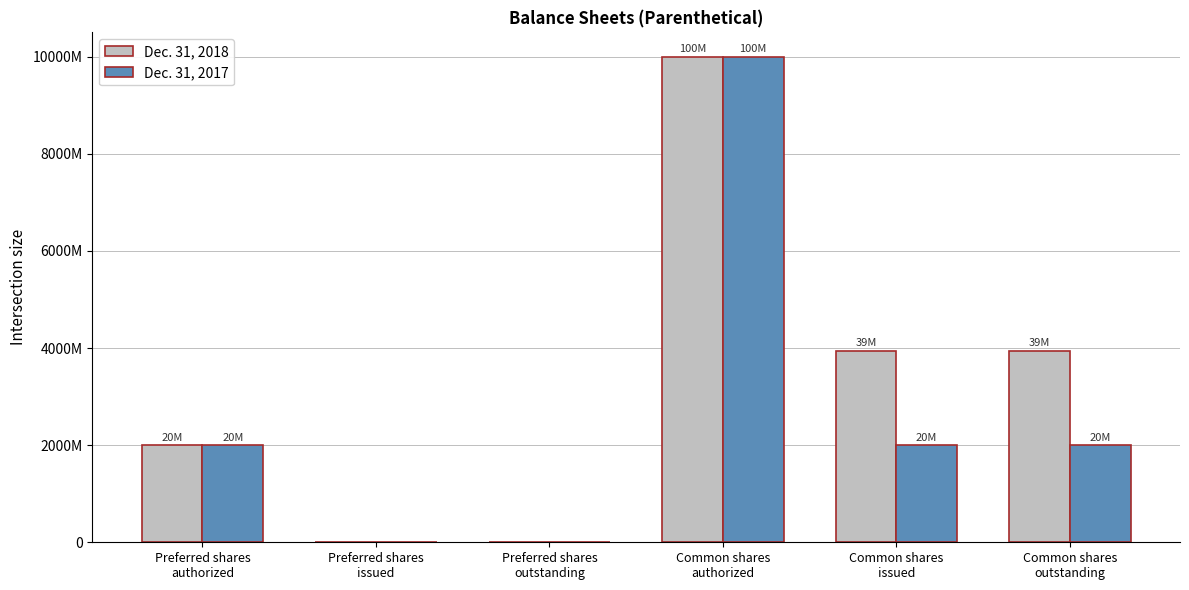

What are all the series names shown in the legend?

Dec. 31, 2018, Dec. 31, 2017